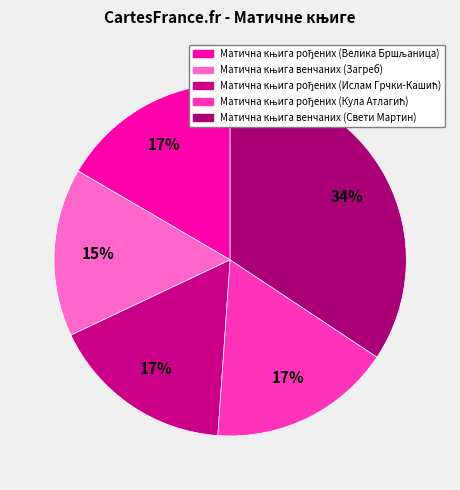

How many slices are in this pie chart?

5